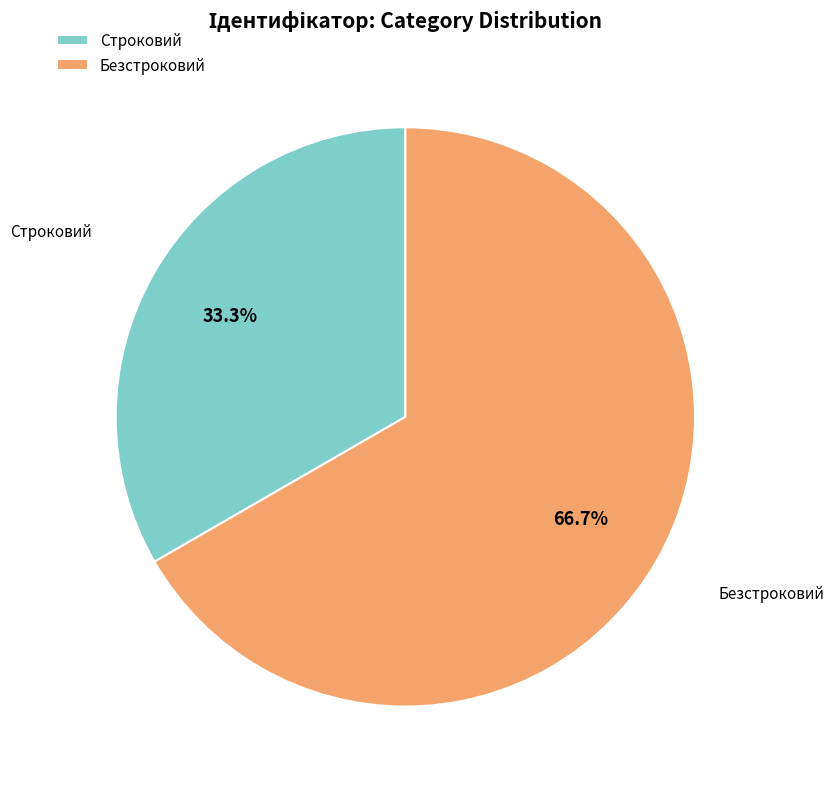

Rank the categories by value from lowest to highest.

Строковий, Безстроковий